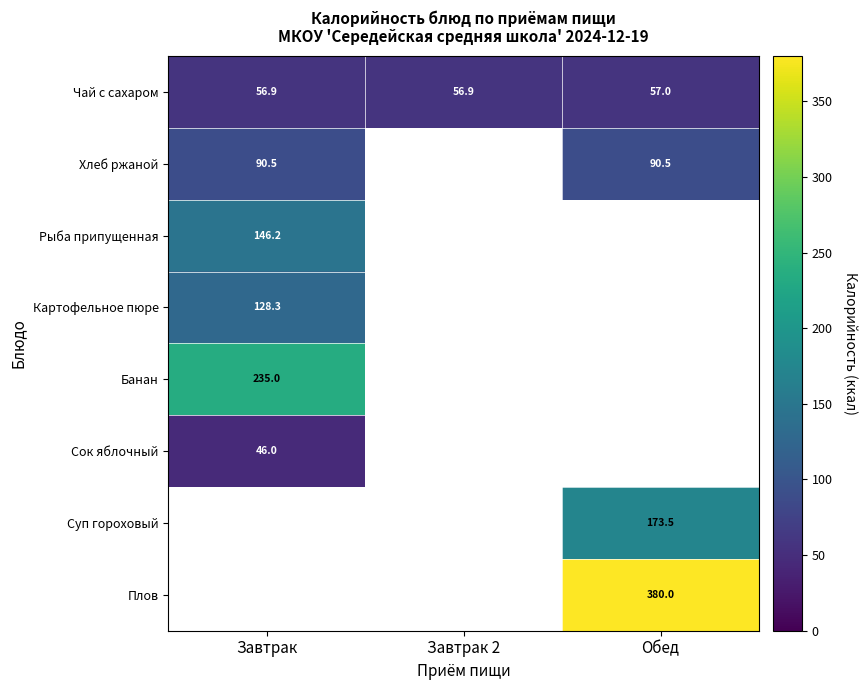

At which label does Хлеб ржаной reach its minimum?

Завтрак